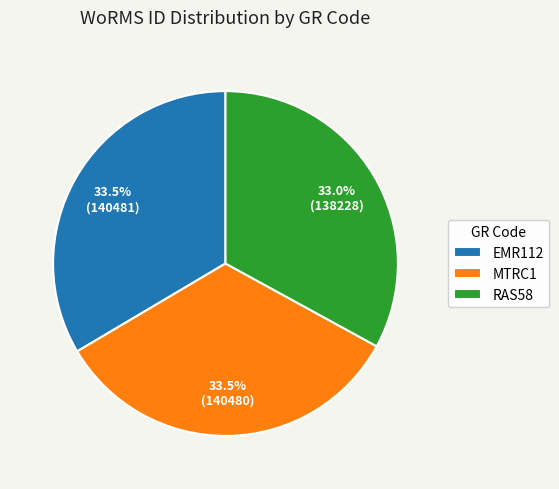

To the nearest percent, what portion does RAS58 represent?

33%